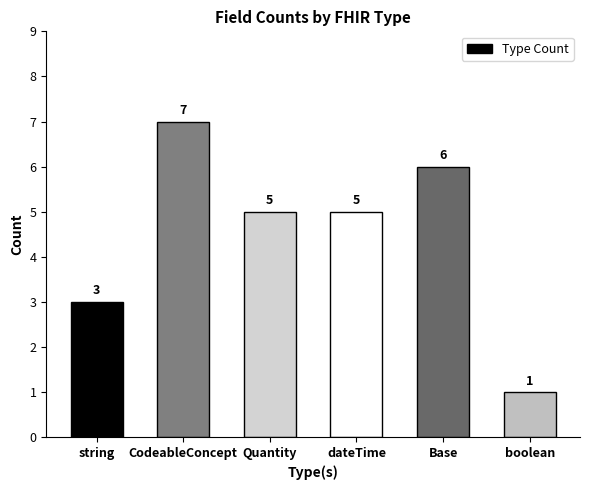

Count the number of categories in the chart.

6